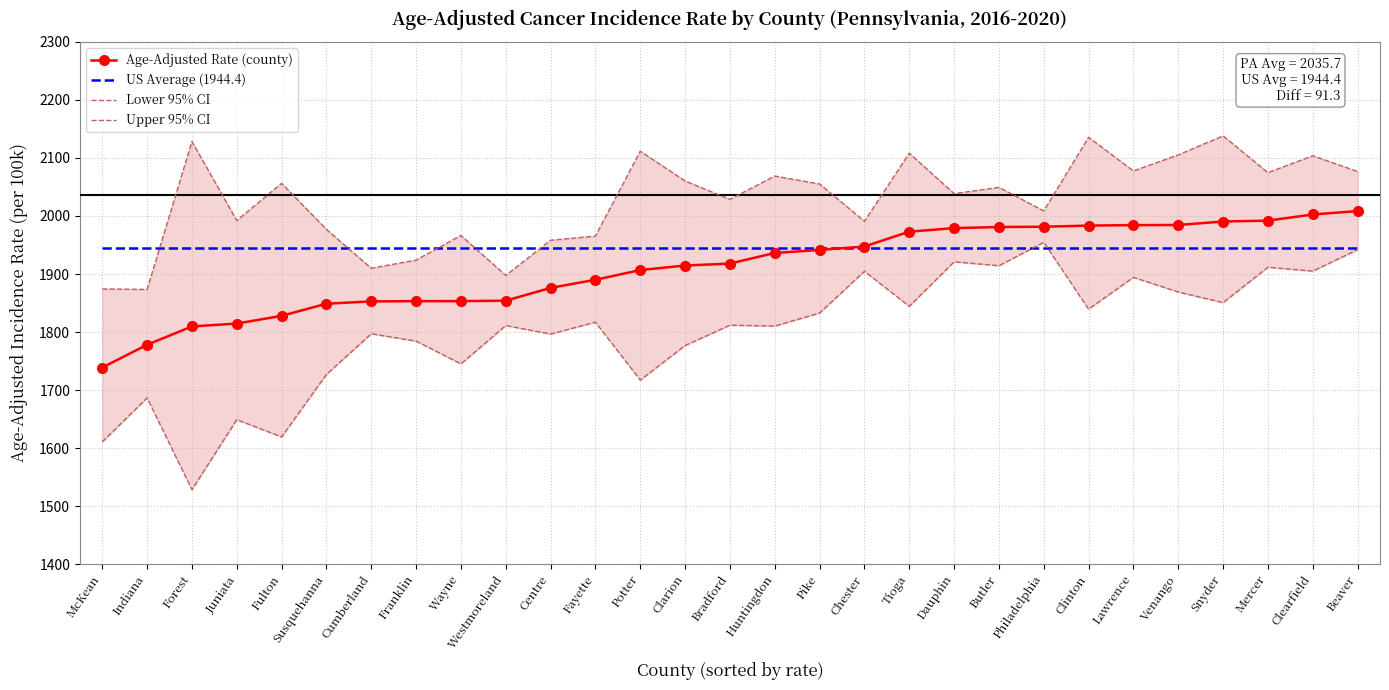

What is the difference between the highest and lowest values at Indiana?

257.9